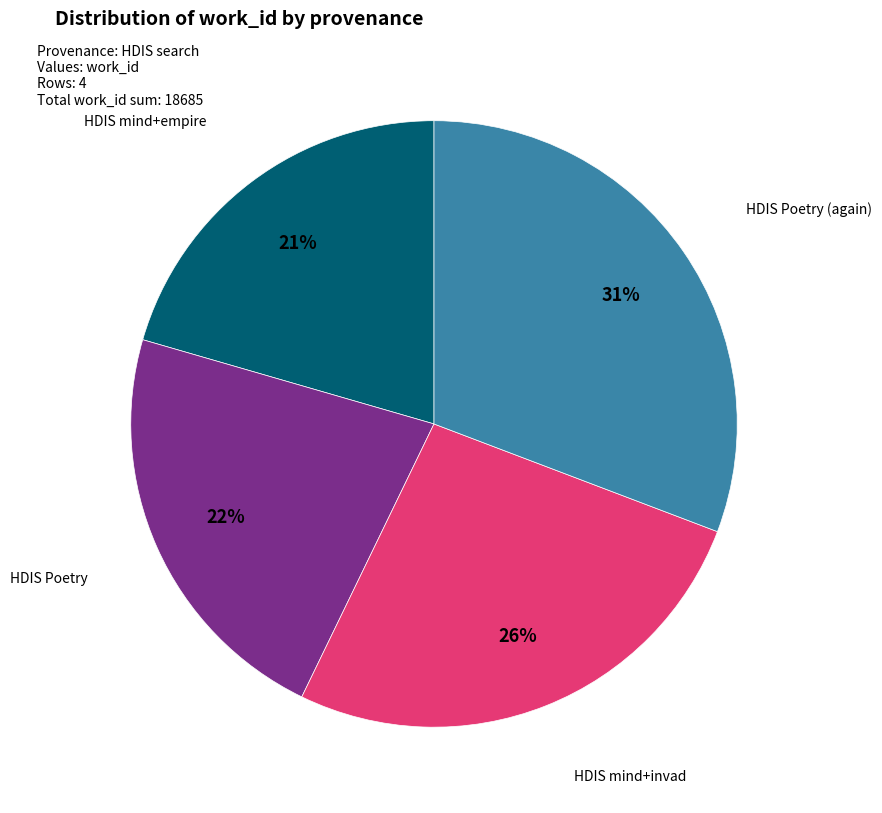

Is the sum of HDIS mind+empire and HDIS Poetry (again) greater than half?

Yes